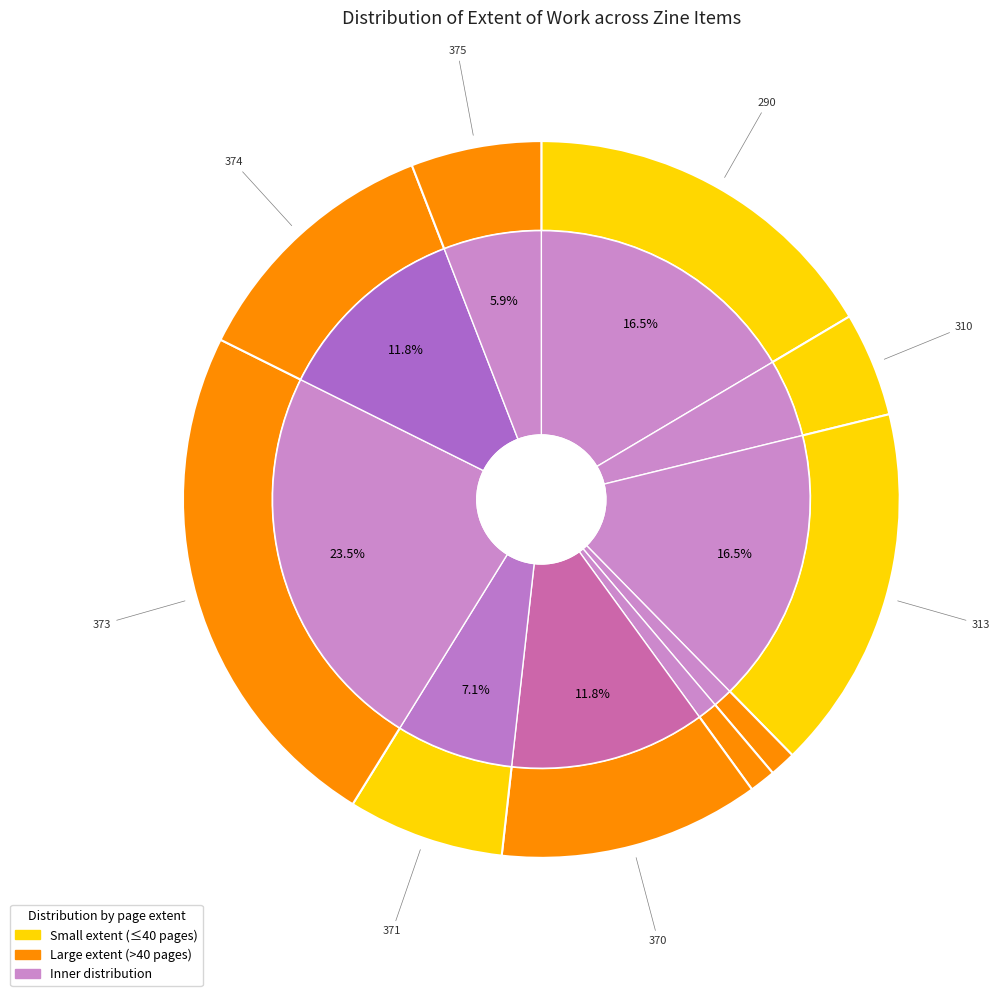

Which category has the biggest portion of the pie?

373